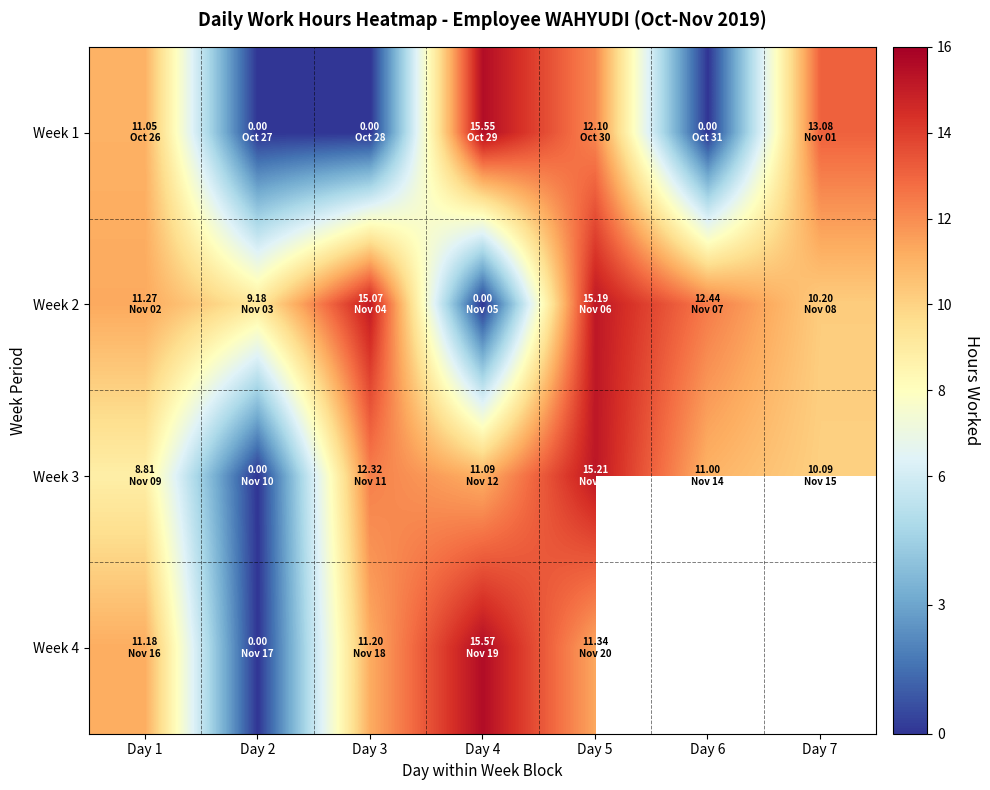

Is it true that Week 1 equals 13.1 at Day 7?

True